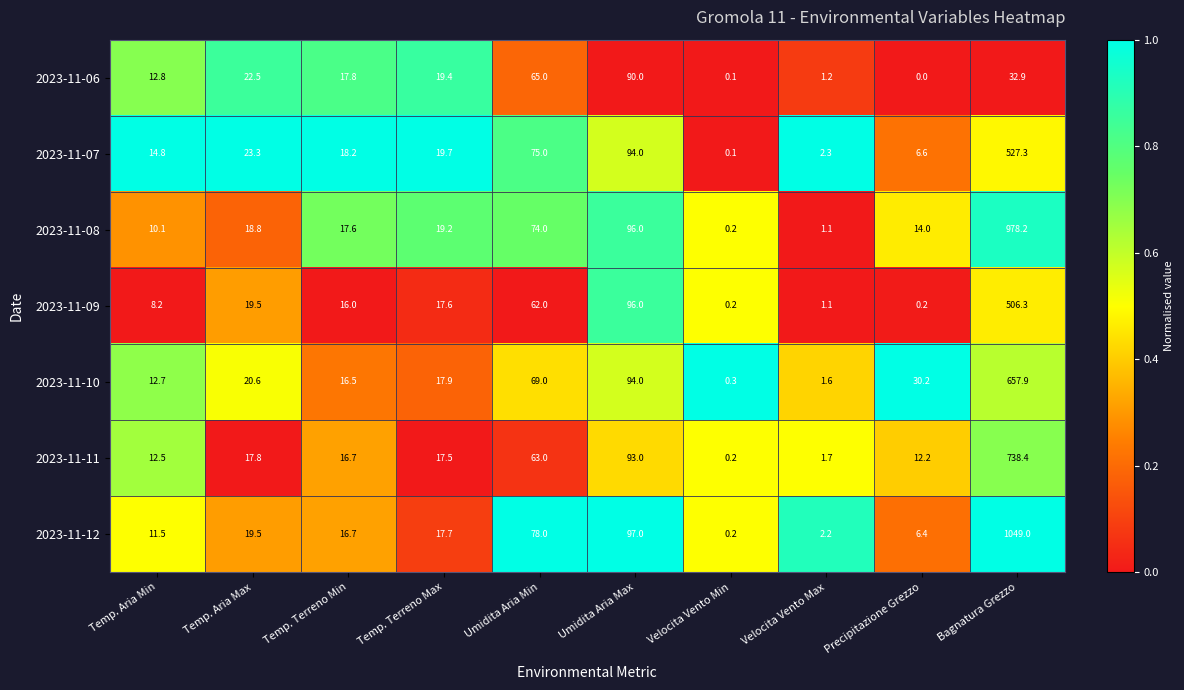

What is the difference between the 2023-11-10 values at Temp. Aria Max and Temp. Terreno Min?

4.1